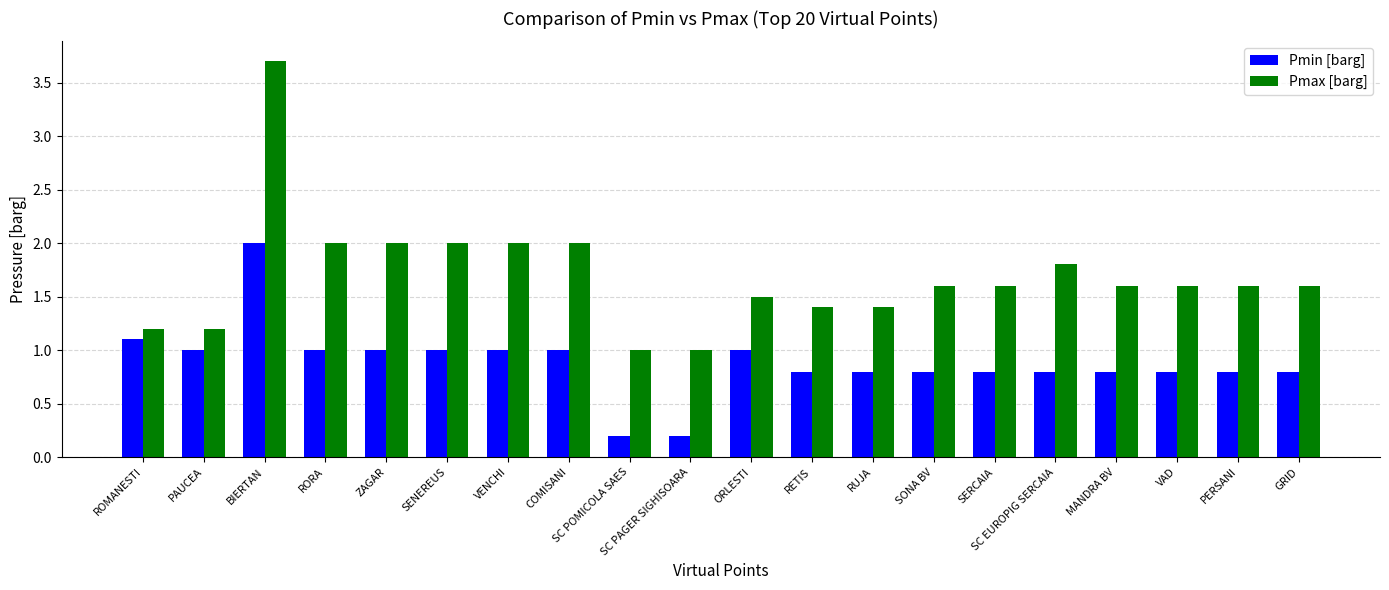

Which series has the largest range (max minus min)?

Pmax [barg]